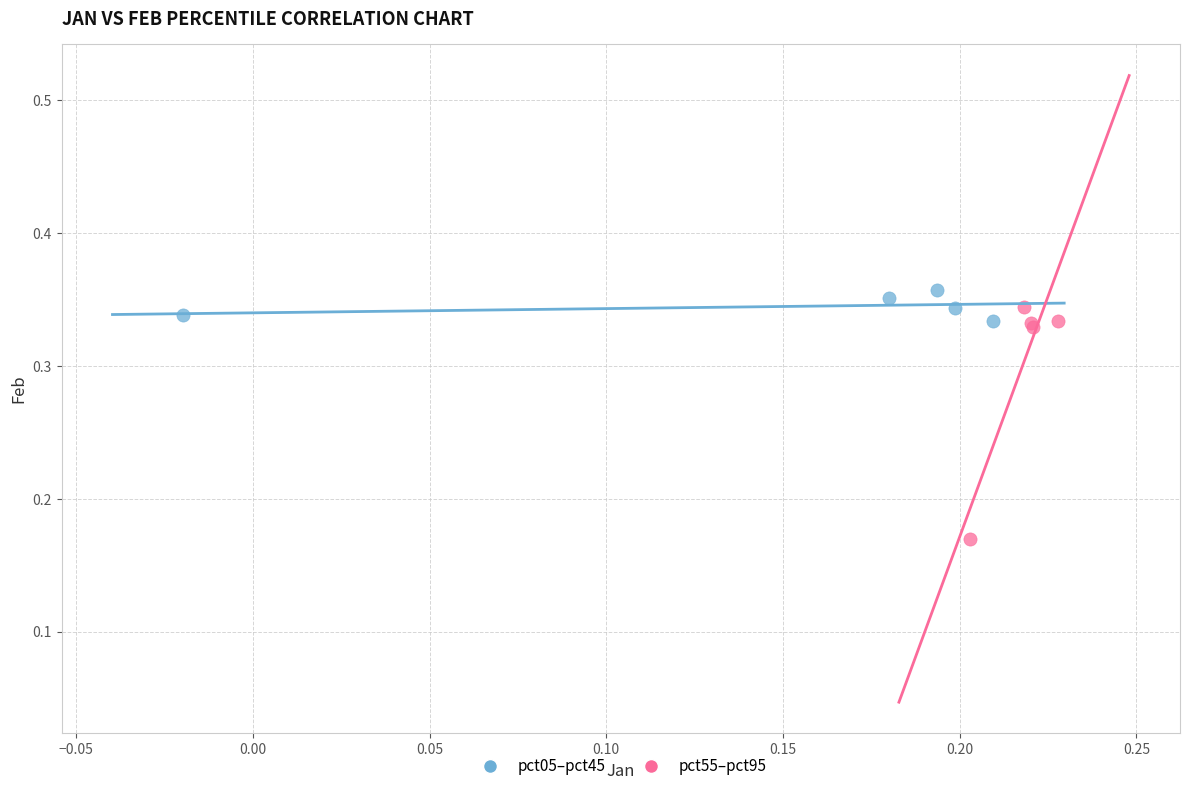

Which series contains the lowest Y value?

pct55–pct95